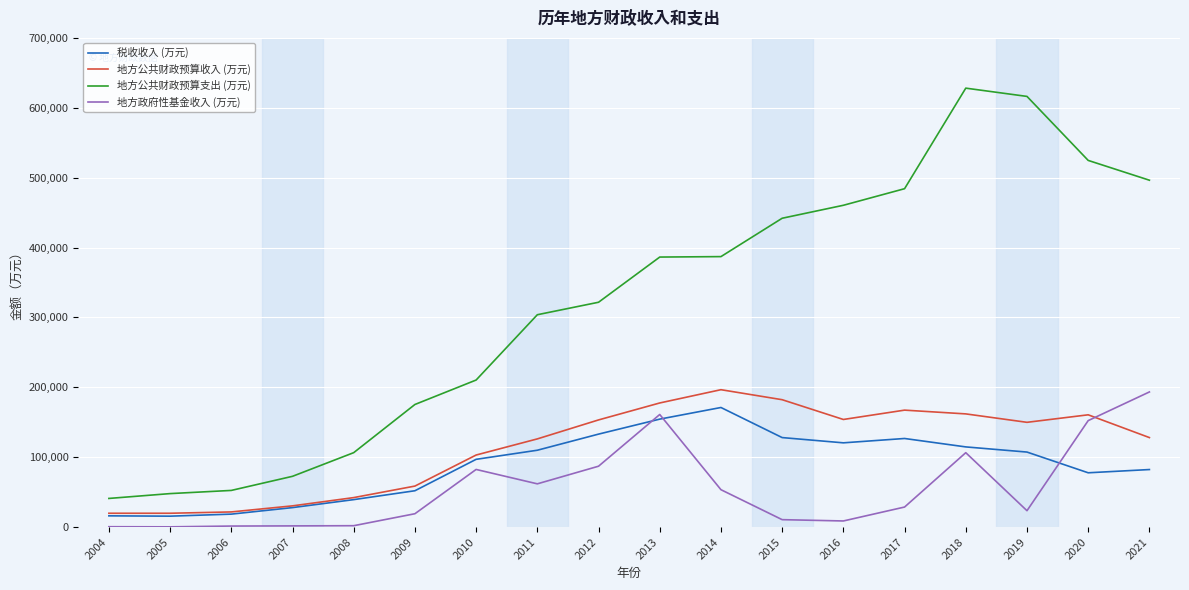

Which series has the widest spread of values?

地方公共财政预算支出 (万元)